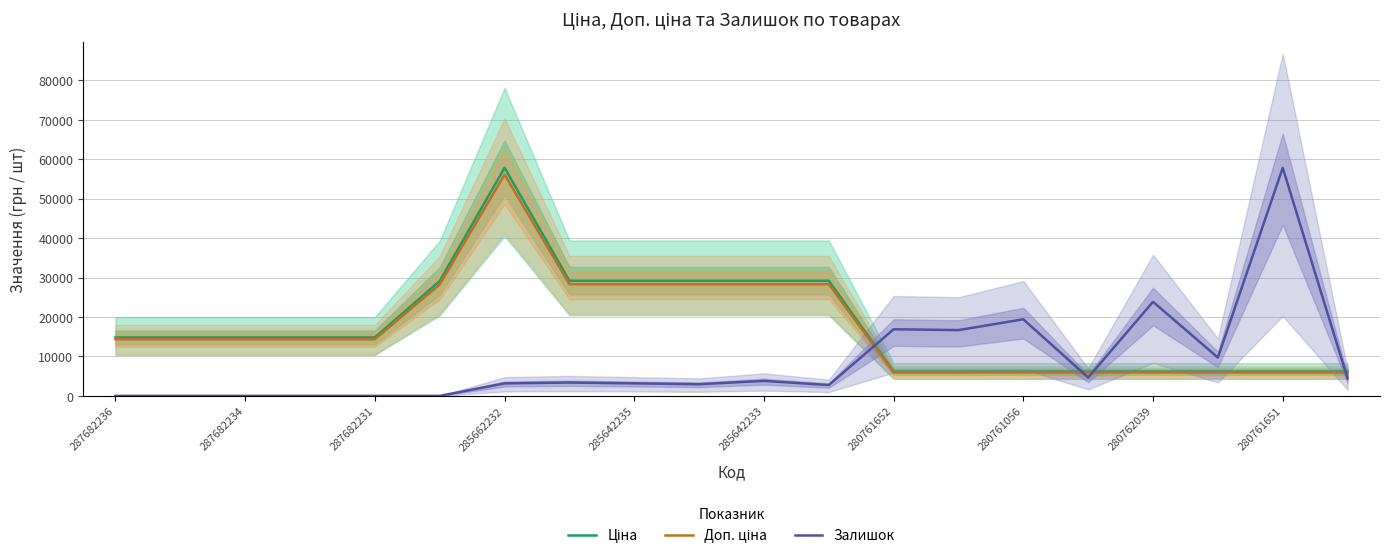

The value of Залишок at 280761652 is 16883.6. True or false?

True